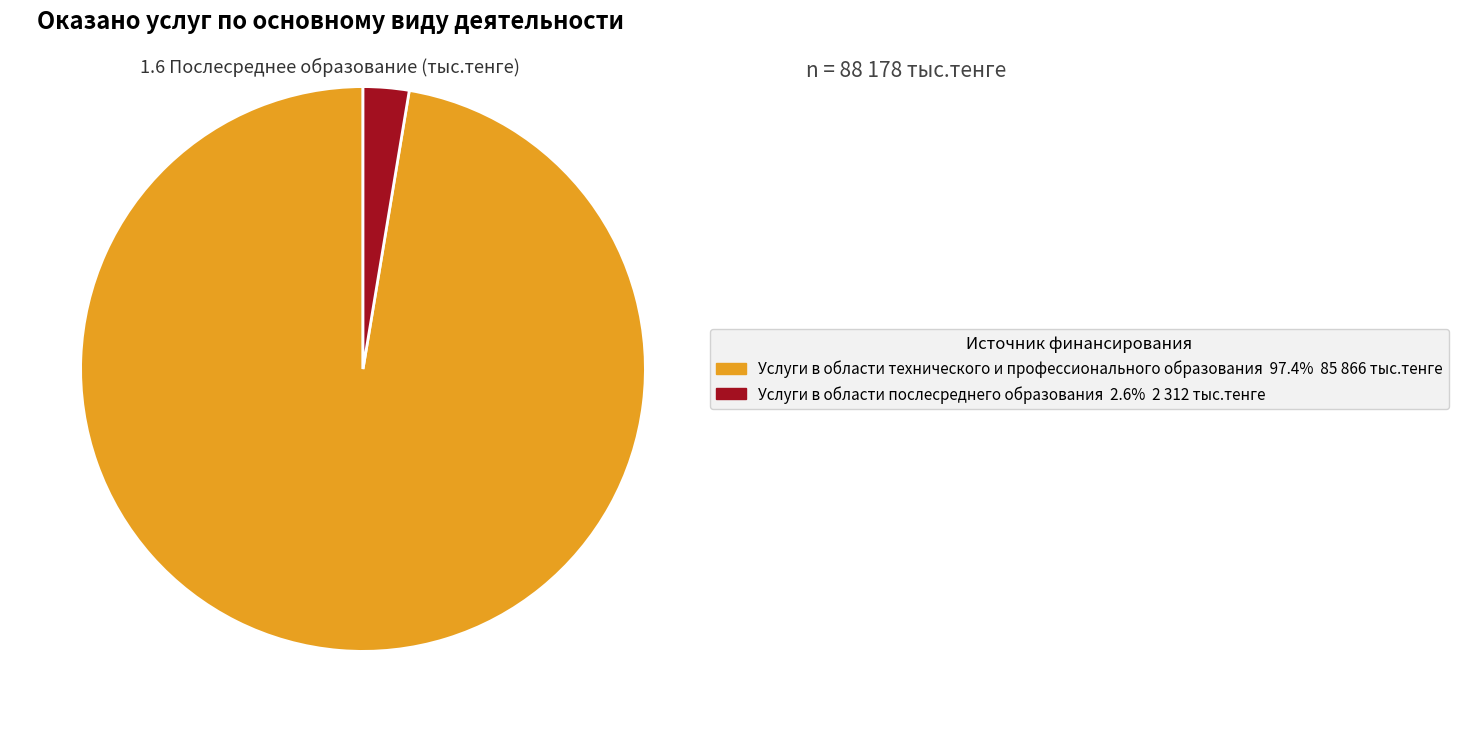

Which has a higher value, Услуги в области технического и профессионального образования or Услуги в области послесреднего образования?

Услуги в области технического и профессионального образования